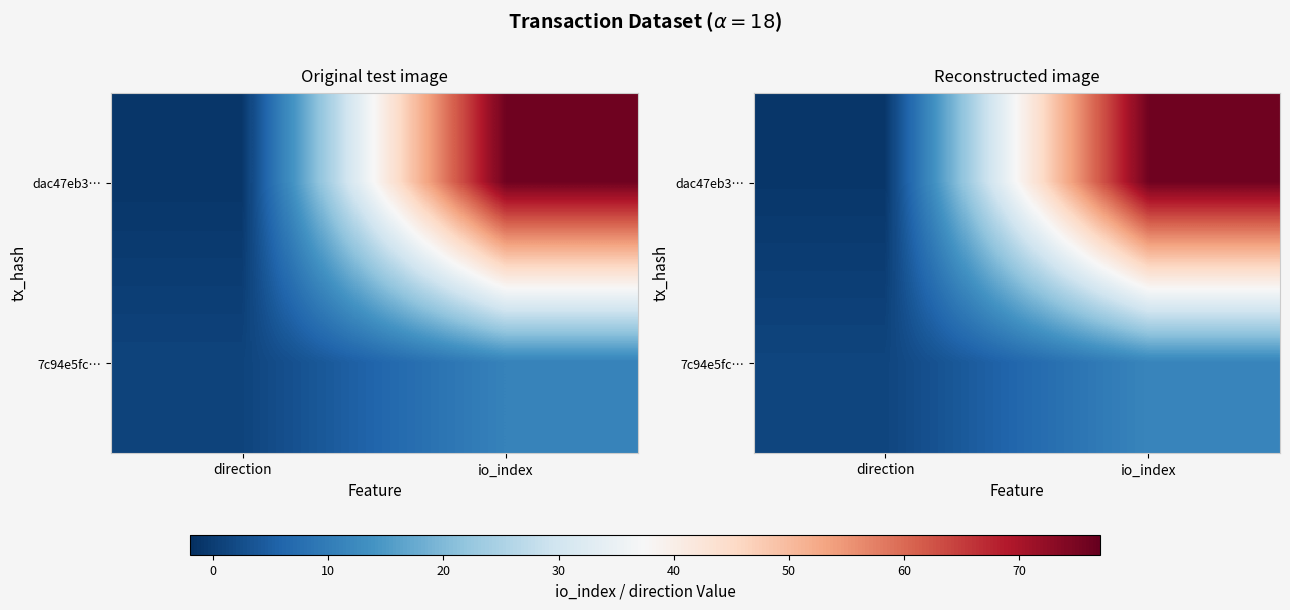

How many values in dac47eb3… are above zero?

1